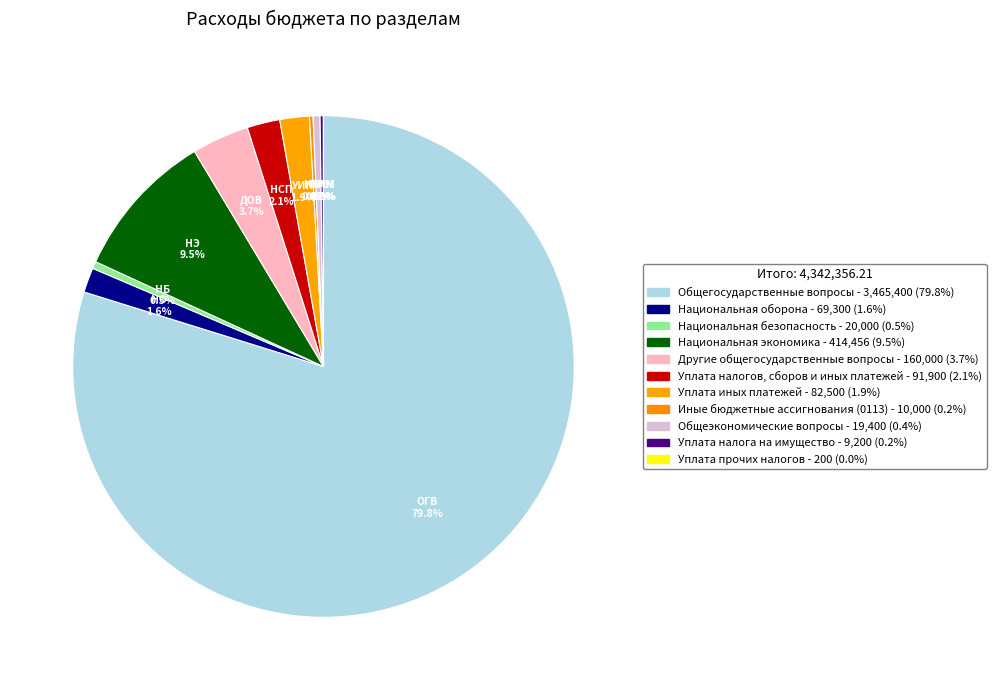

Does Национальная оборона represent more than half of the total?

No